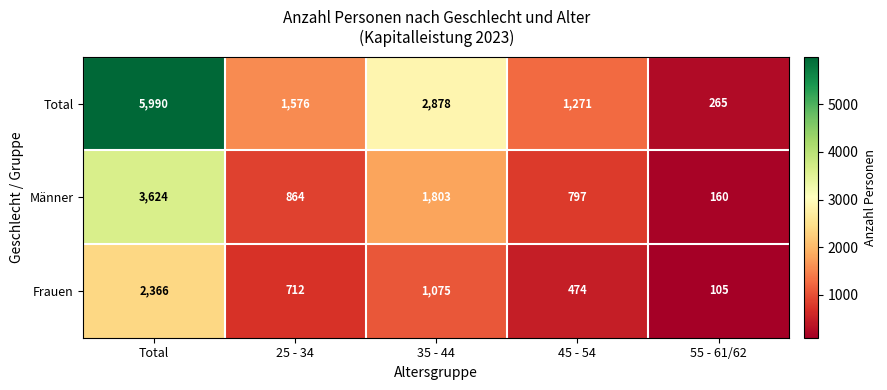

Where does the Männer series first go above 864?

Total